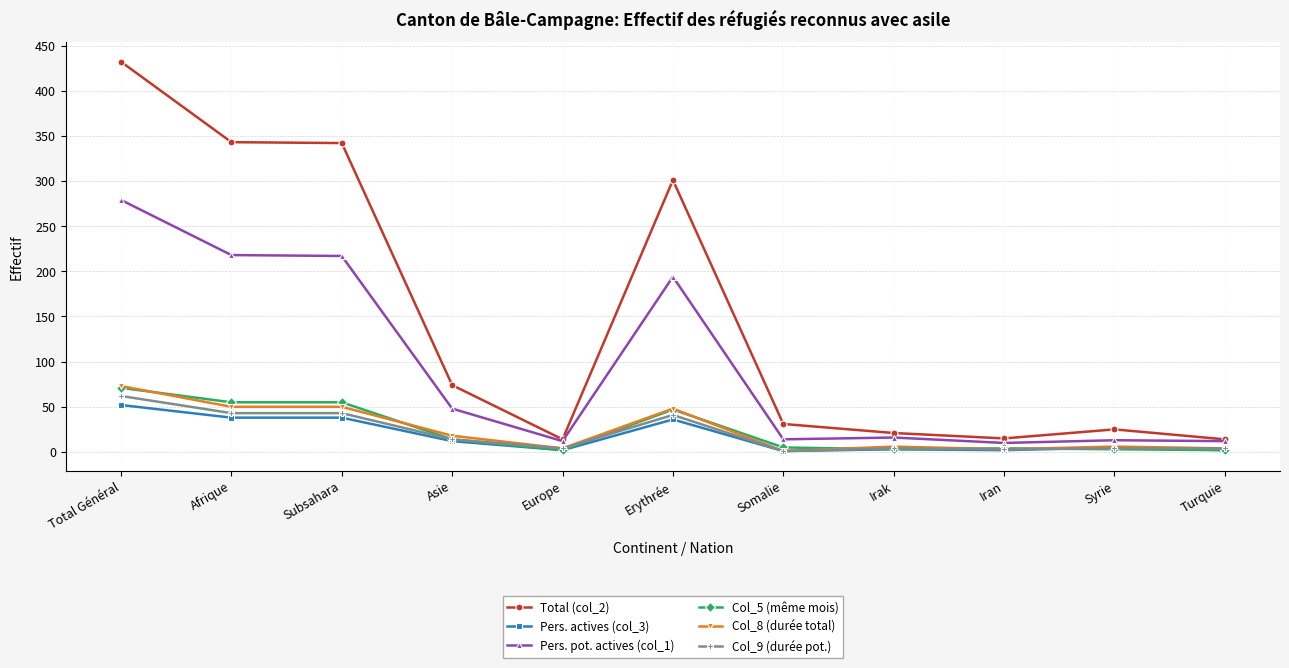

Where is Col_5 (même mois) nearest to the value 36?

Erythrée